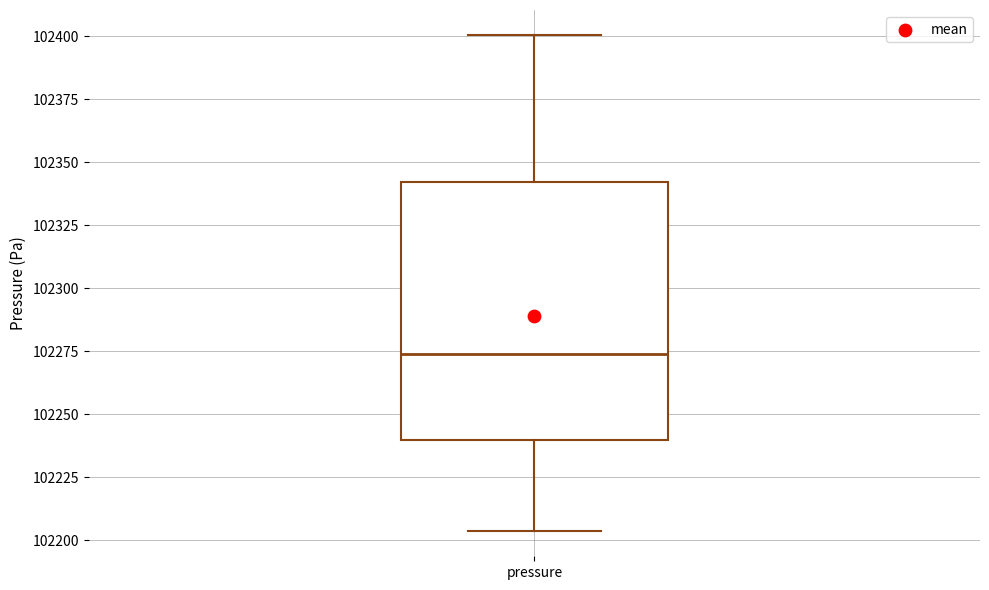

Transcribe this box plot: give where the median line is, the range the box spans, and where the two whiskers end, as read against the y-axis. The values are not printed on the chart, so give them approximately, as read against the axis.

median 102275, box 102240 to 102340, whiskers 102205 to 102400